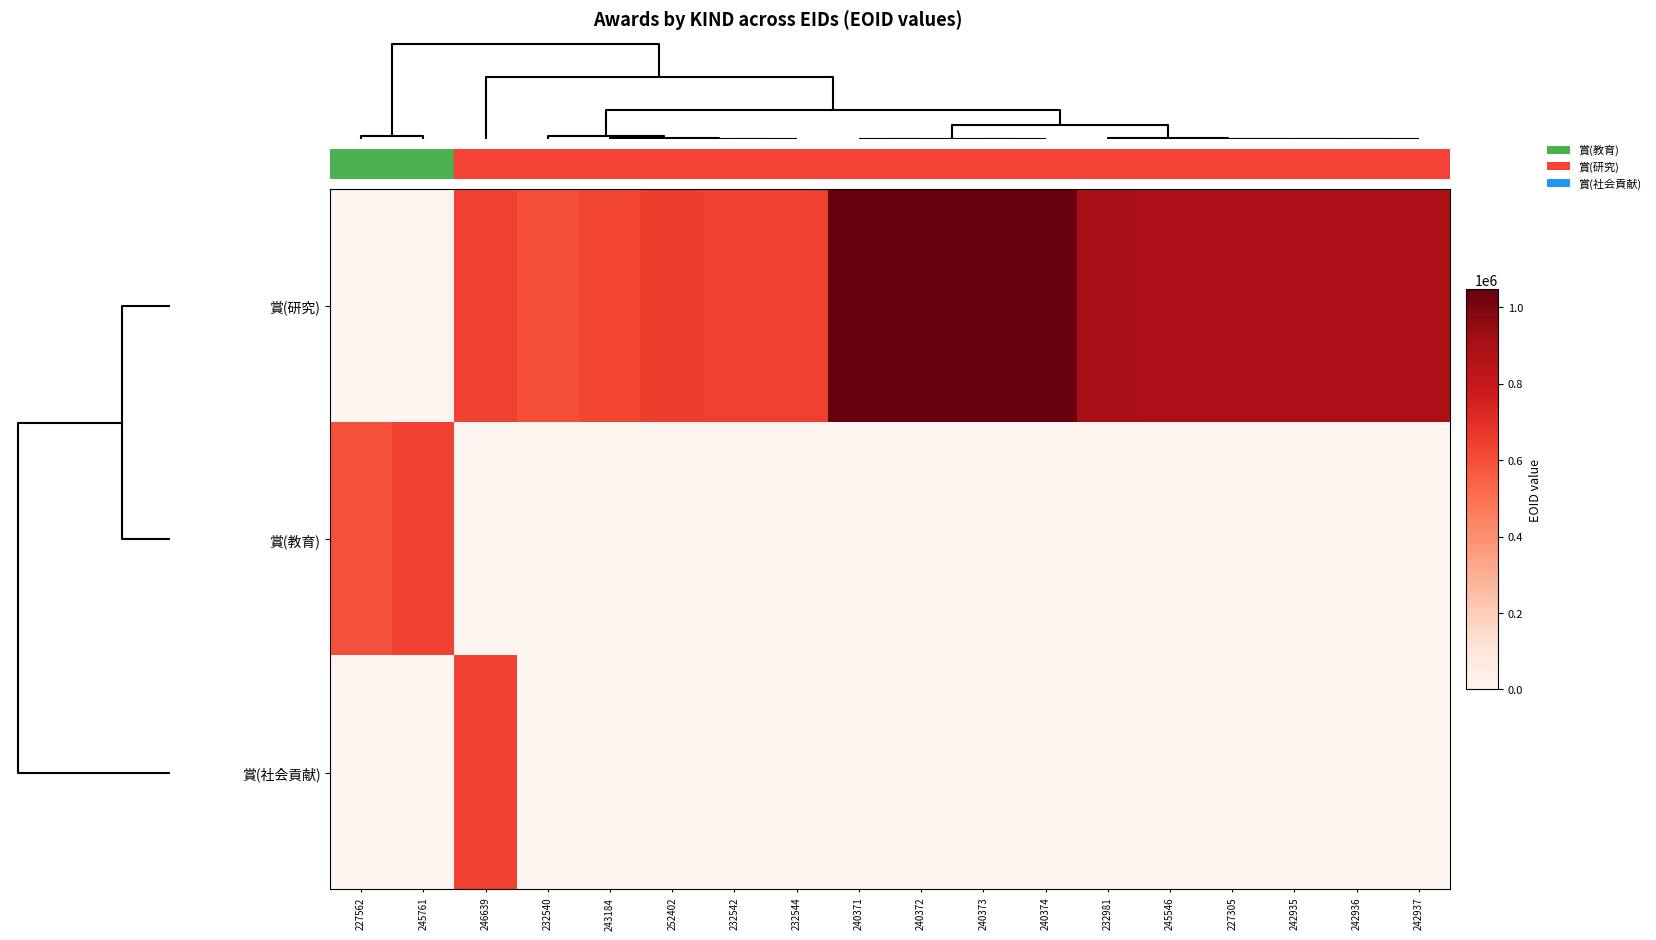

List the series in order of their peak value, lowest first.

賞(社会貢献), 賞(教育), 賞(研究)